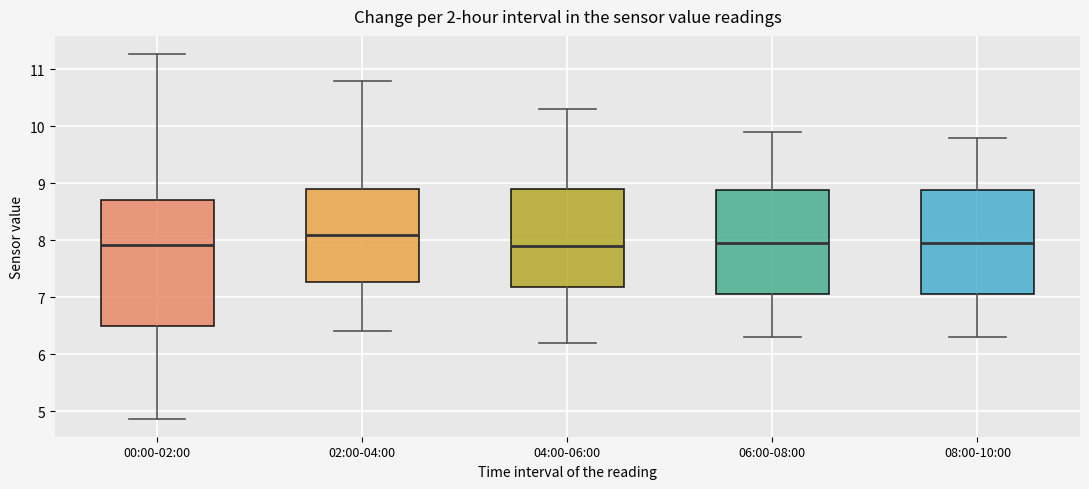

Reading left to right, read every box against the y-axis: the position of its median line, the range the box covers, and the ends of its whiskers. The values are not printed on the chart, so give them approximately, as read against the axis.

00:00-02:00: median 7.9, box 6.5 to 8.7, whiskers 4.9 to 11.3
02:00-04:00: median 8.1, box 7.3 to 8.9, whiskers 6.4 to 10.8
04:00-06:00: median 7.9, box 7.2 to 8.9, whiskers 6.2 to 10.3
06:00-08:00: median 8.0, box 7.1 to 8.9, whiskers 6.3 to 9.9
08:00-10:00: median 8.0, box 7.1 to 8.9, whiskers 6.3 to 9.8